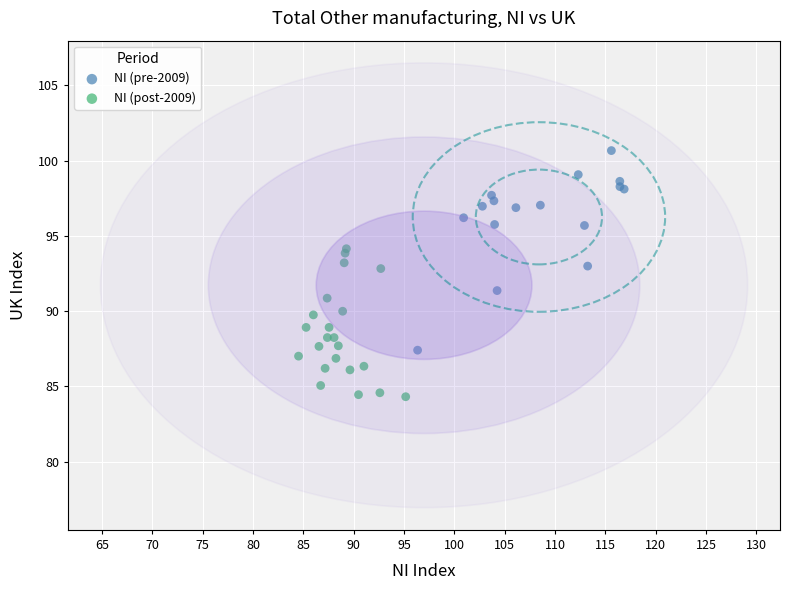

Which series reaches the minimum Y coordinate?

NI (post-2009)